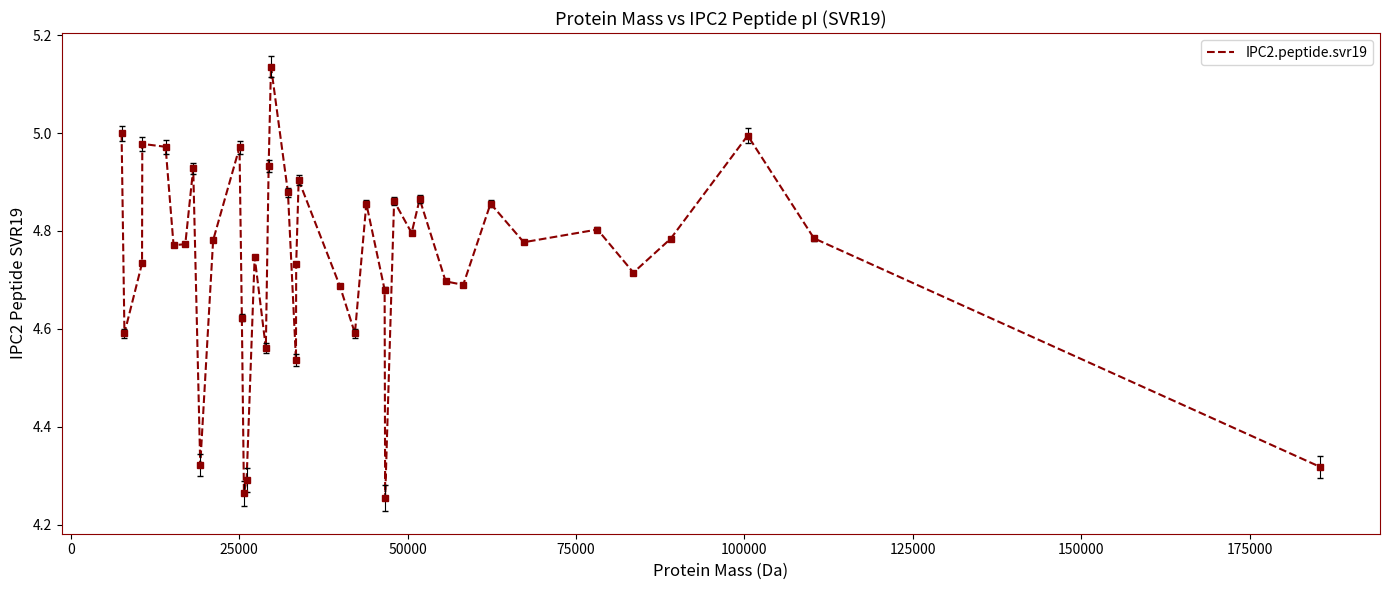

Is this an area chart (filled region under the line)?

No